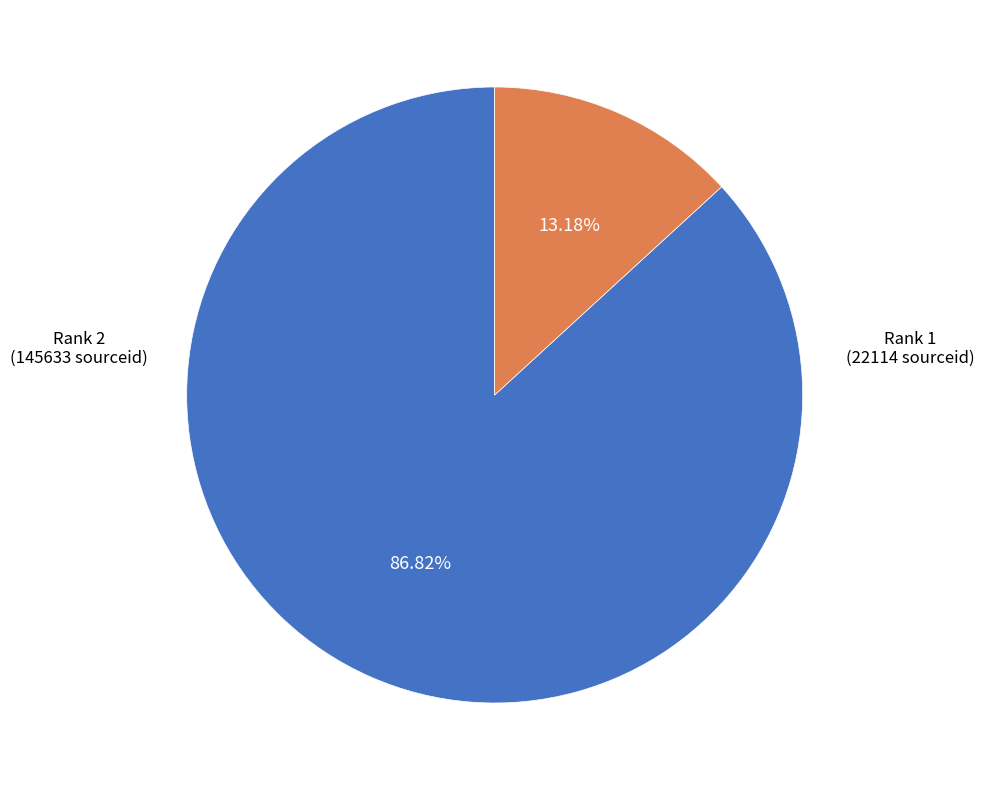

Does any single category account for the majority?

Yes